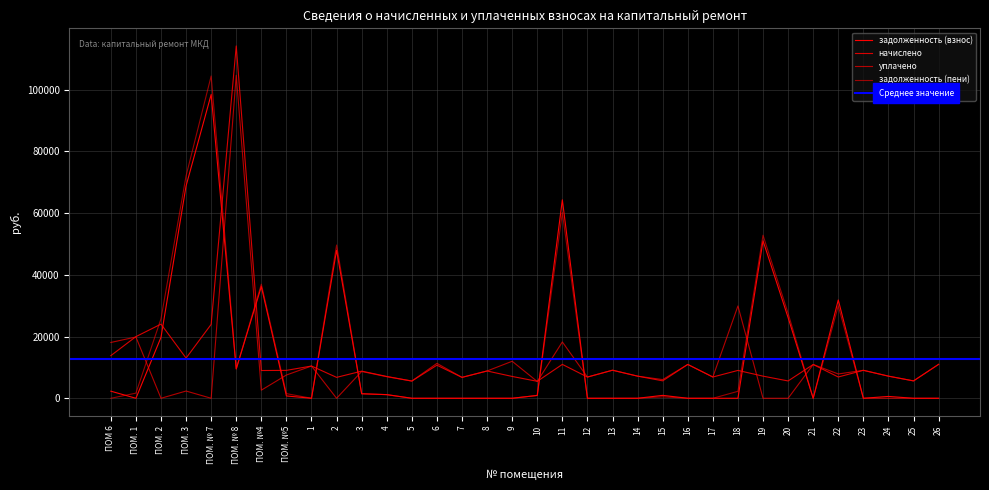

What is the value of the задолженность (пени) point at the 7th from the left?

36950.5